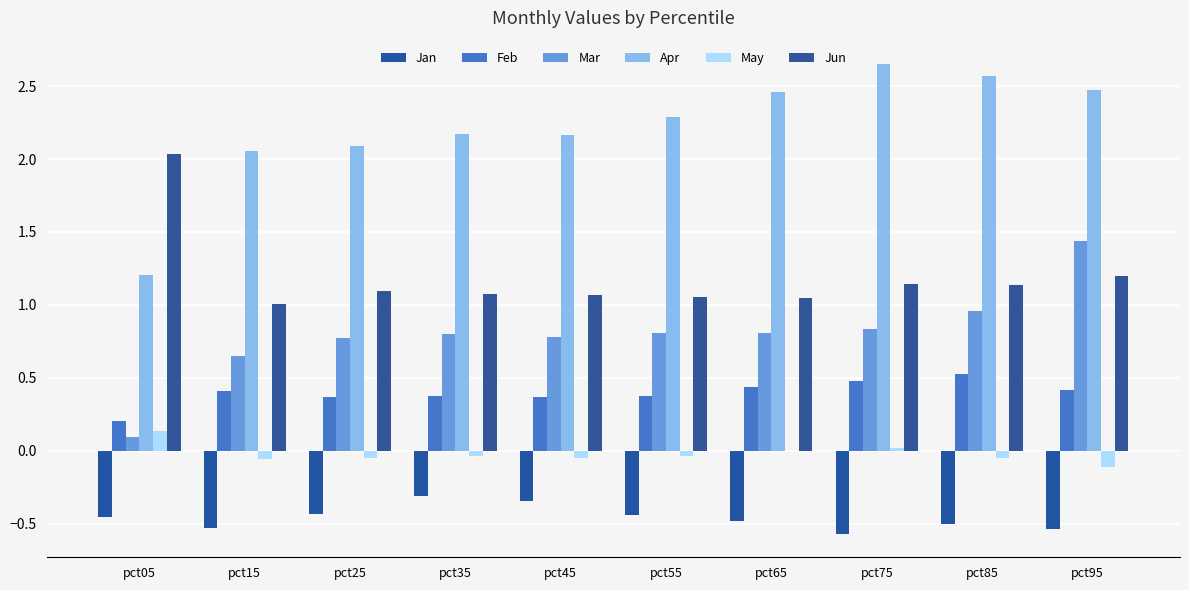

Is the value of Apr at pct05 greater than the value of May at pct55?

Yes